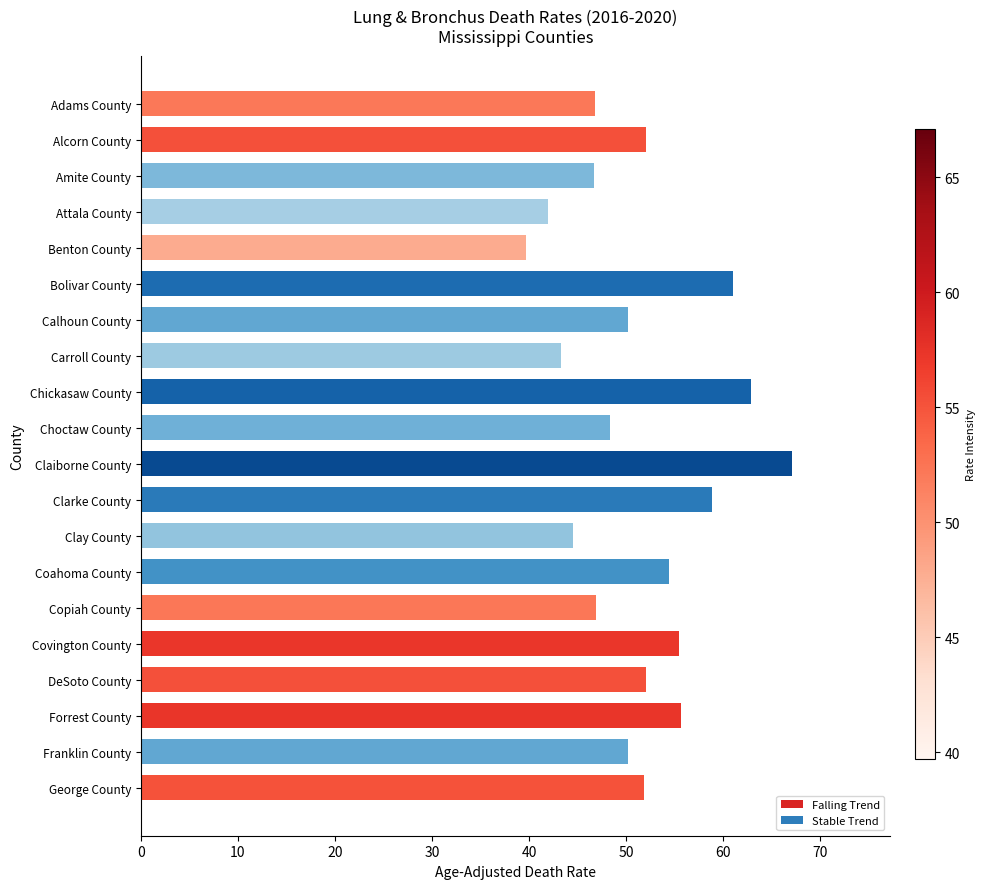

What is the change in value from Choctaw County to Claiborne County?

+18.8